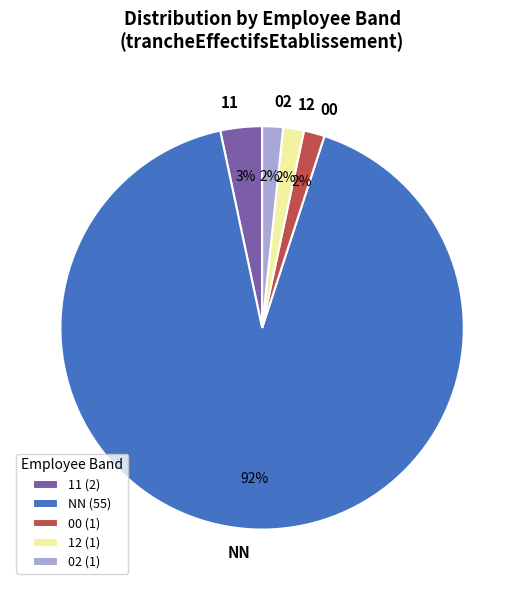

To the nearest percent, what is the average slice percentage?

20%